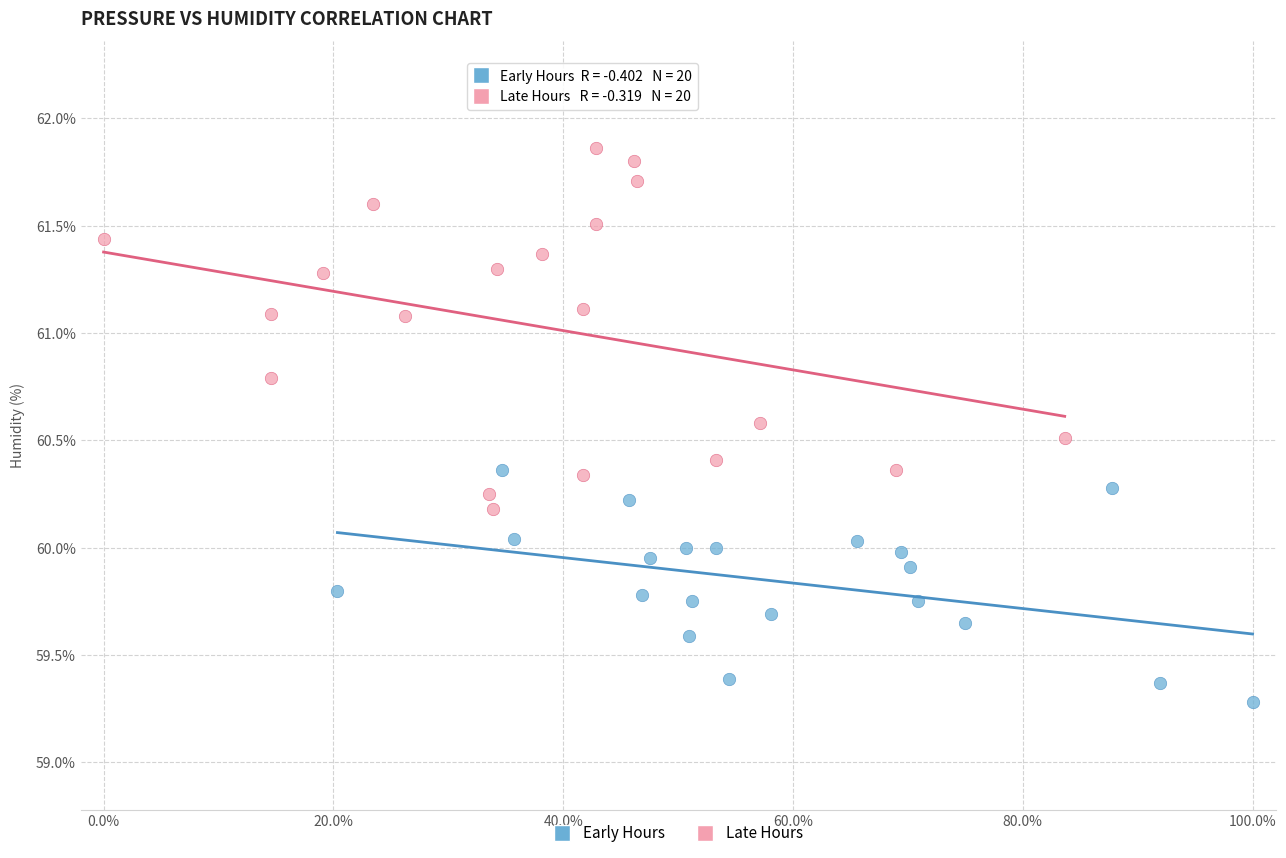

Which series has the largest Y range (max minus min)?

Late Hours